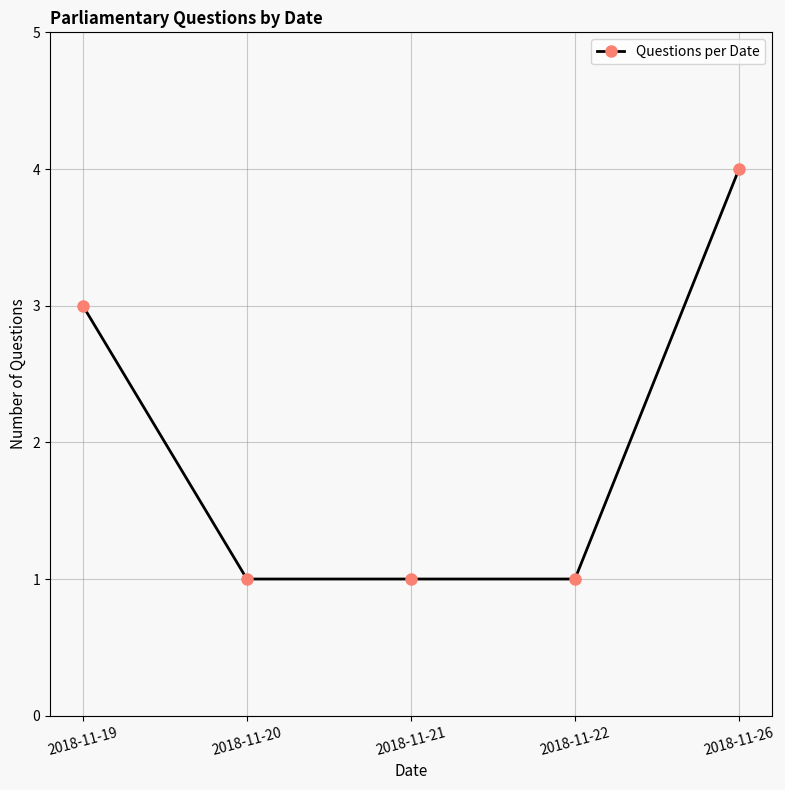

How many lines are shown in the chart?

1